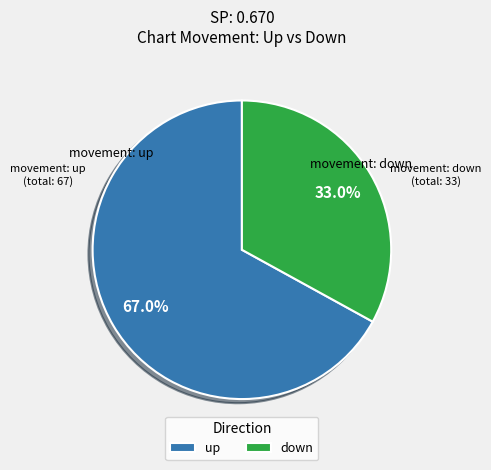

Which slice is the largest?

up